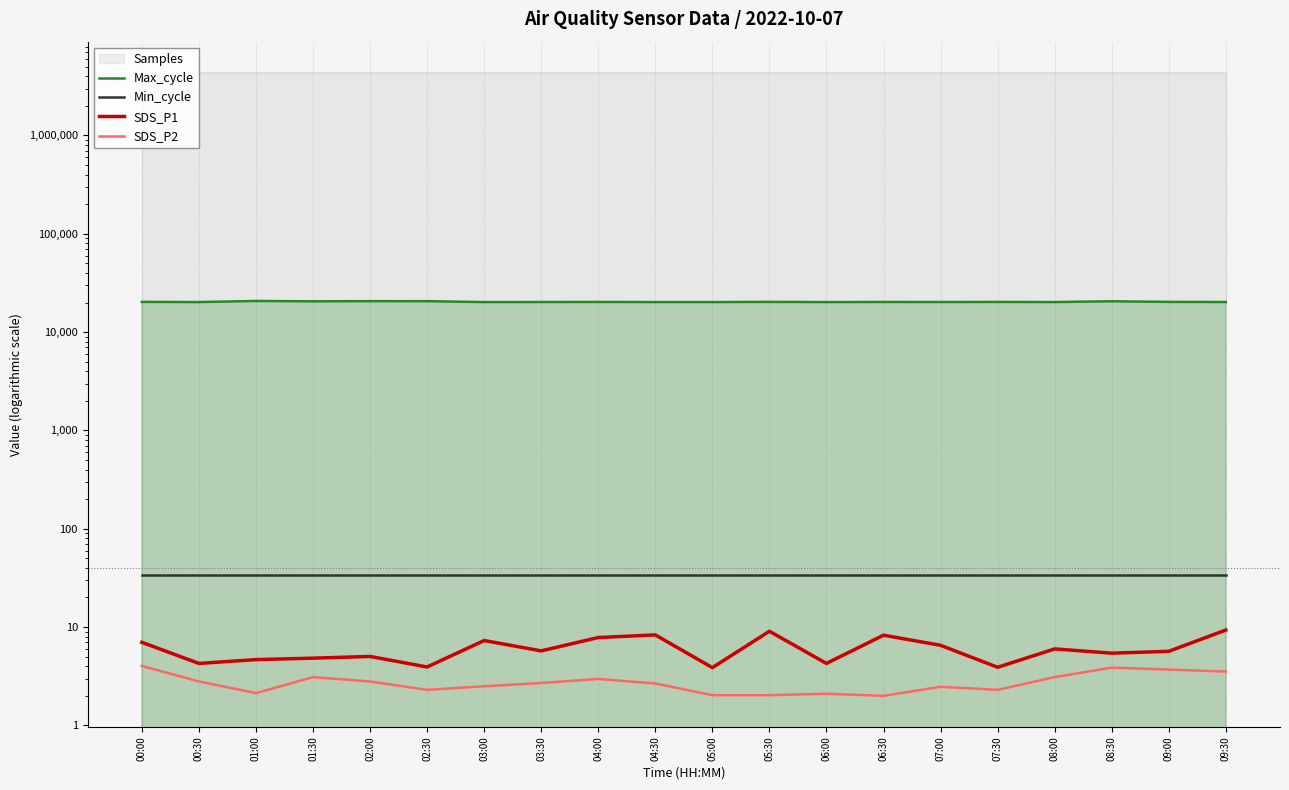

In SDS_P2, how many points are lower than both neighbors (excluding endpoints)?

4